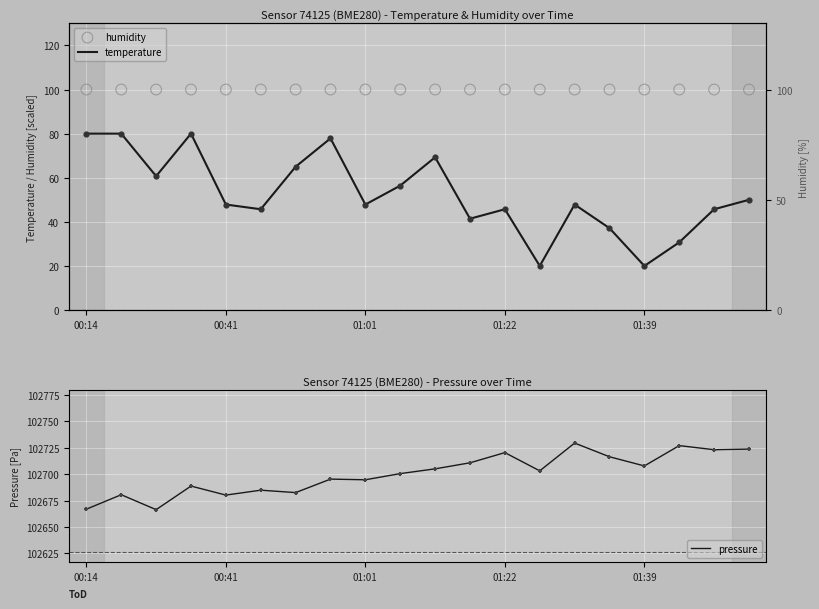

What are all the series names shown in the legend?

temperature, humidity, pressure